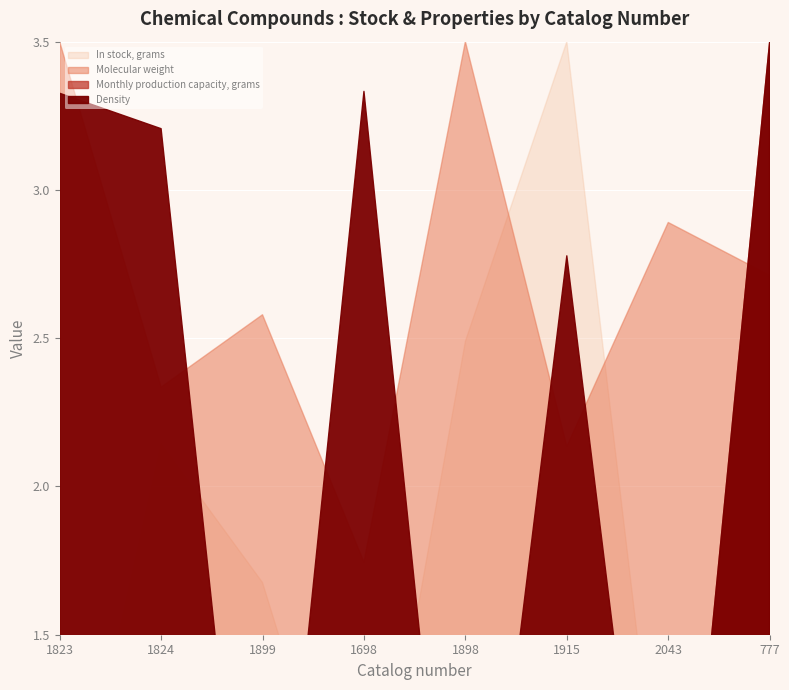

True or false: Molecular weight has more than 0 interior local peaks.

True